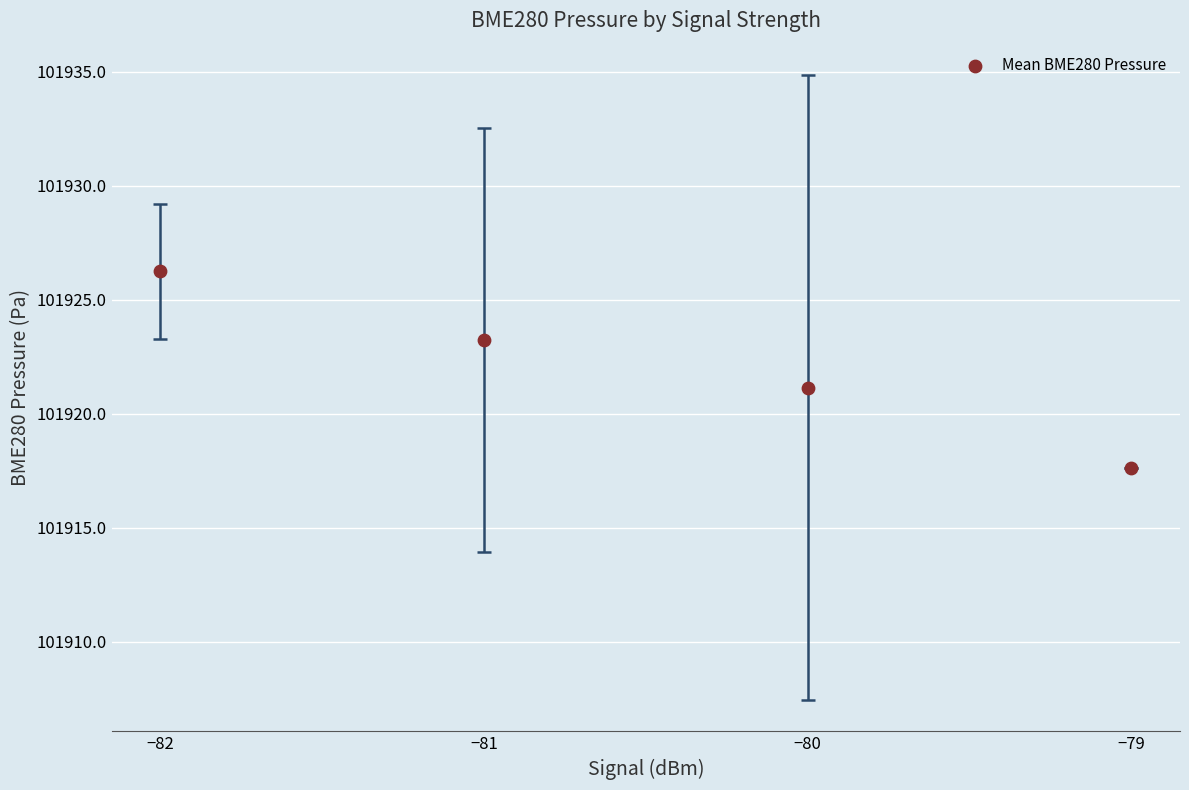

What is the average X value?

-80.5